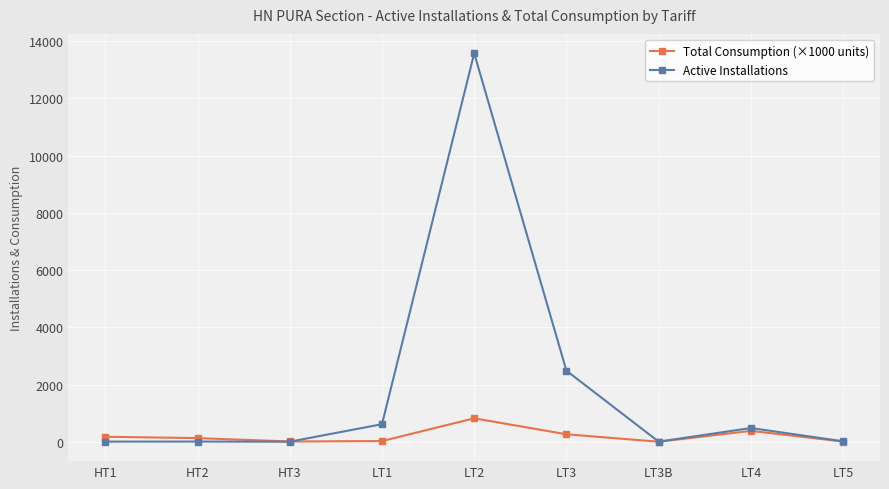

Which series has the largest range (max minus min)?

Active Installations